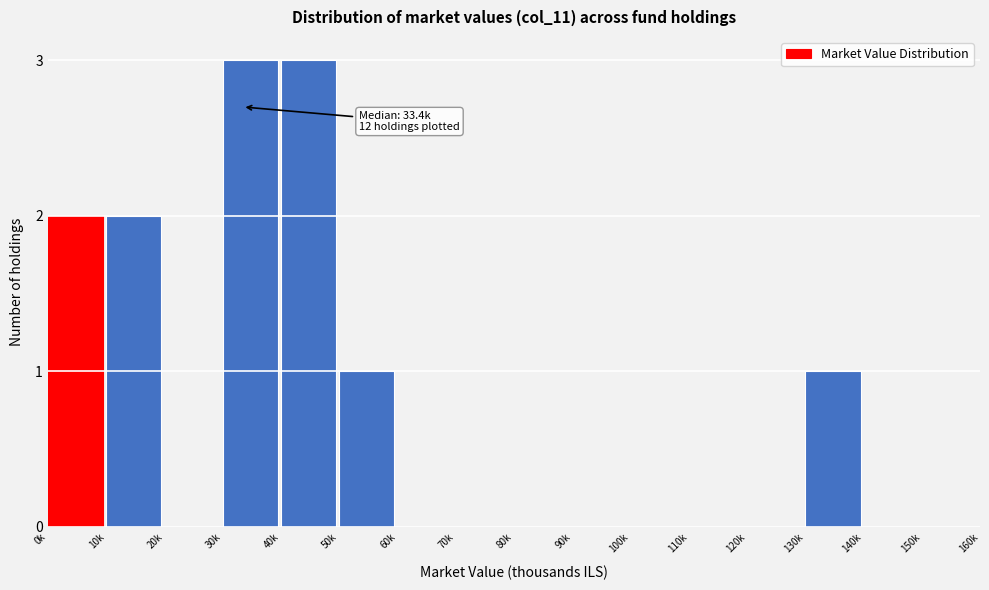

Reading right to left, extract all data points from this chart.

150k=0	140k=0	130k=1	120k=0	110k=0	100k=0	90k=0	80k=0	70k=0	60k=0	50k=1	40k=3	30k=3	20k=0	10k=2	0k=2